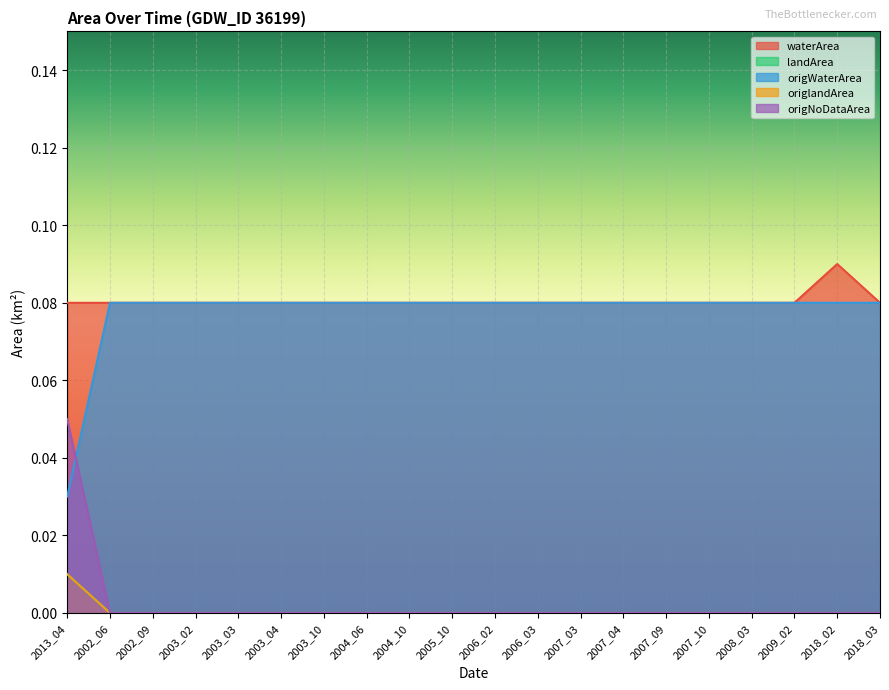

True or false: origlandArea and landArea cross at least once.

False